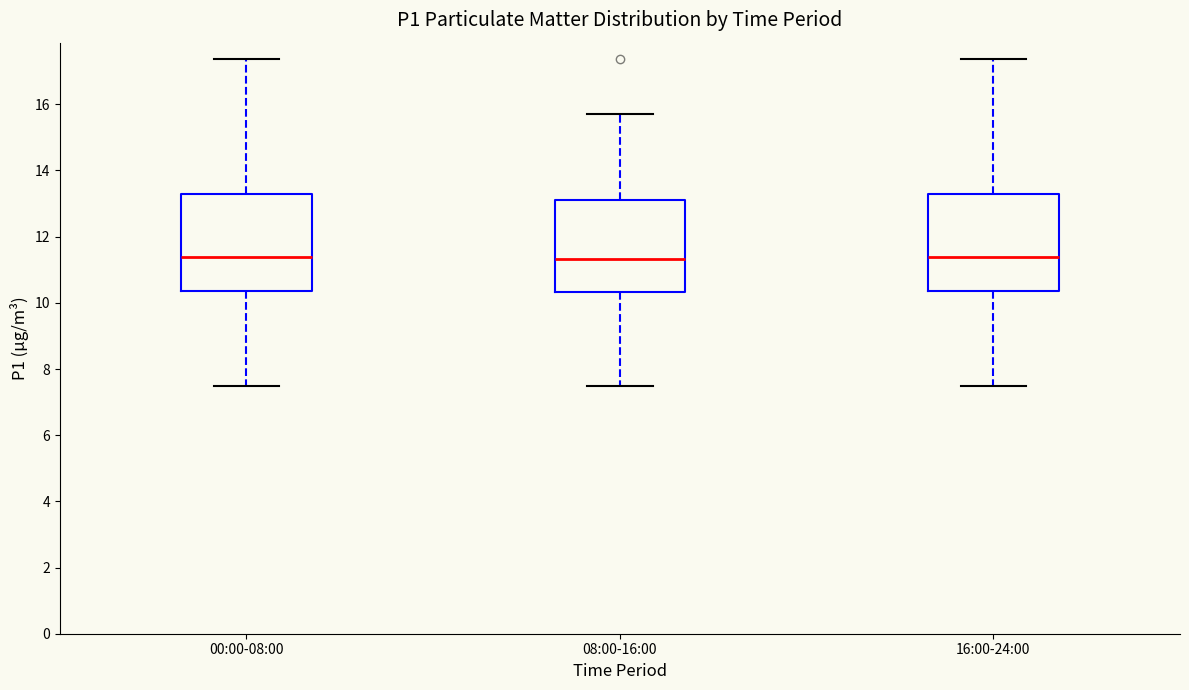

Reading left to right, transcribe this box plot: for each box, give where its median line is, the range the box spans, and where its two whiskers end, as read against the y-axis. The values are not printed on the chart, so give them approximately, as read against the axis.

00:00-08:00: median 11.4, box 10.4 to 13.2, whiskers 7.6 to 17.4
08:00-16:00: median 11.4, box 10.4 to 13.2, whiskers 7.6 to 15.8
16:00-24:00: median 11.4, box 10.4 to 13.2, whiskers 7.6 to 17.4